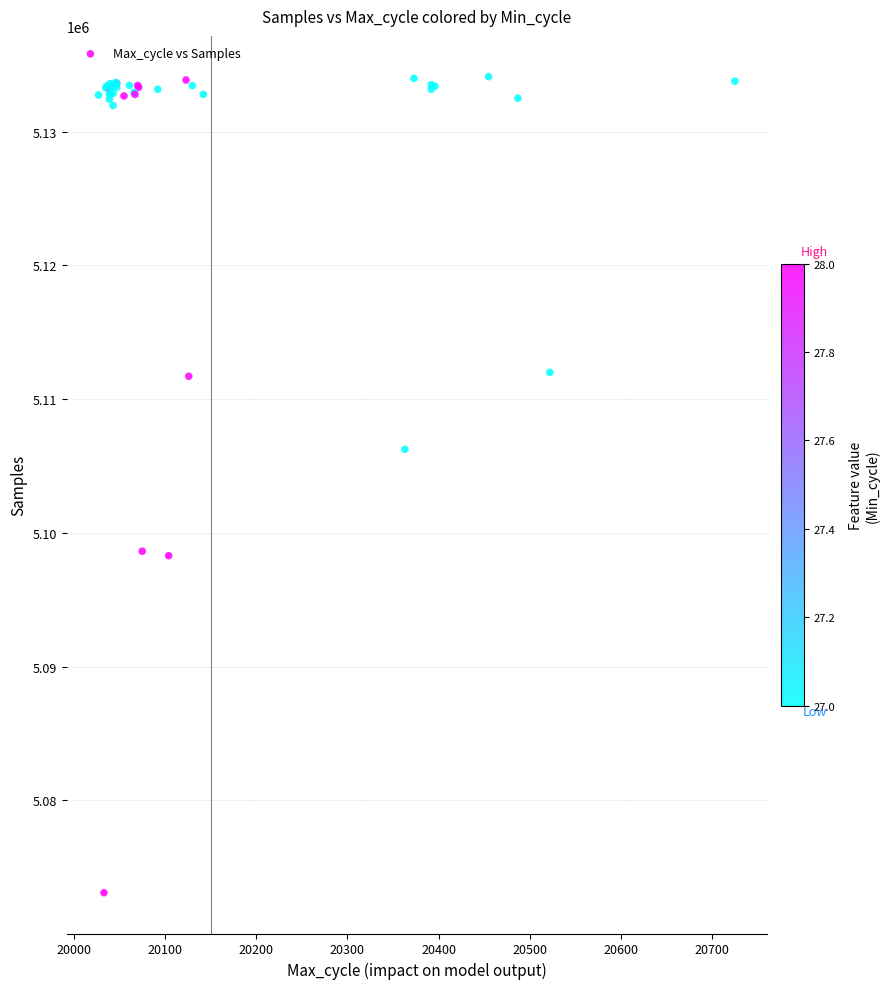

What Y value in the scatter plot is closest to 5103599?

5106249